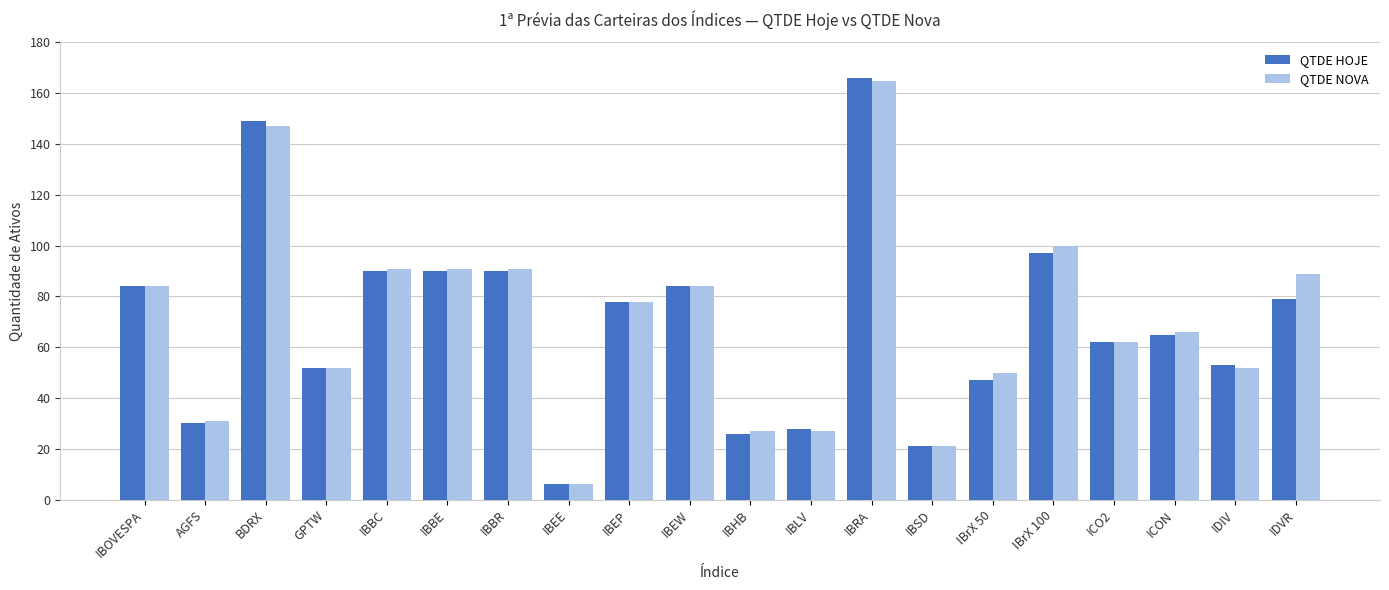

How many groups of bars are there?

20